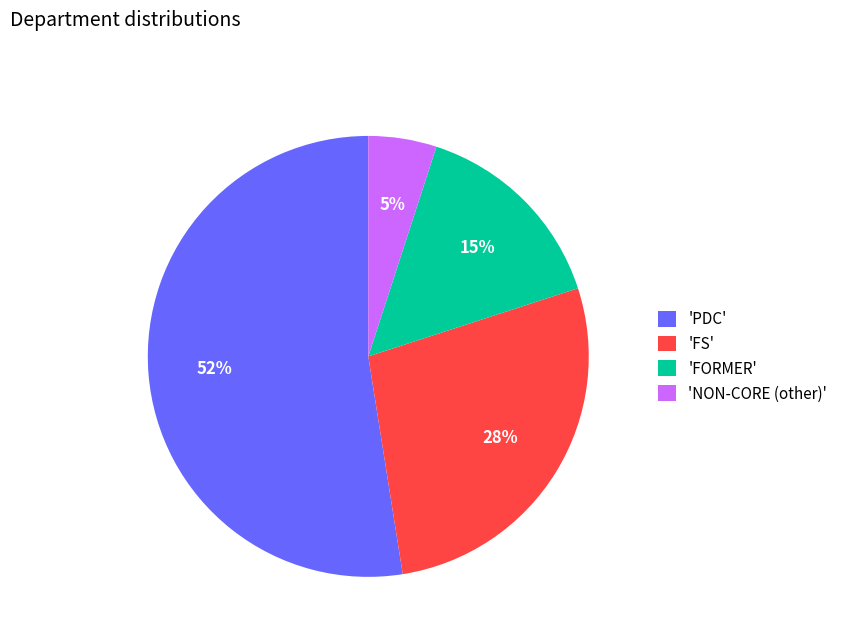

To the nearest percent, what percentage of the pie is 'NON-CORE (other)'?

5%